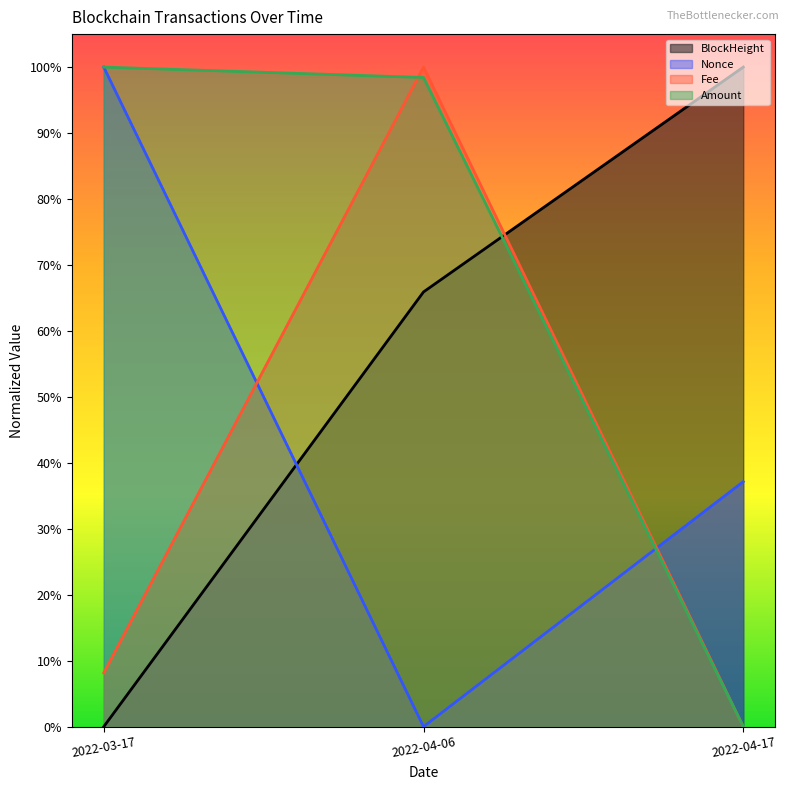

What are all the series names shown in the legend?

BlockHeight, Nonce, Fee, Amount